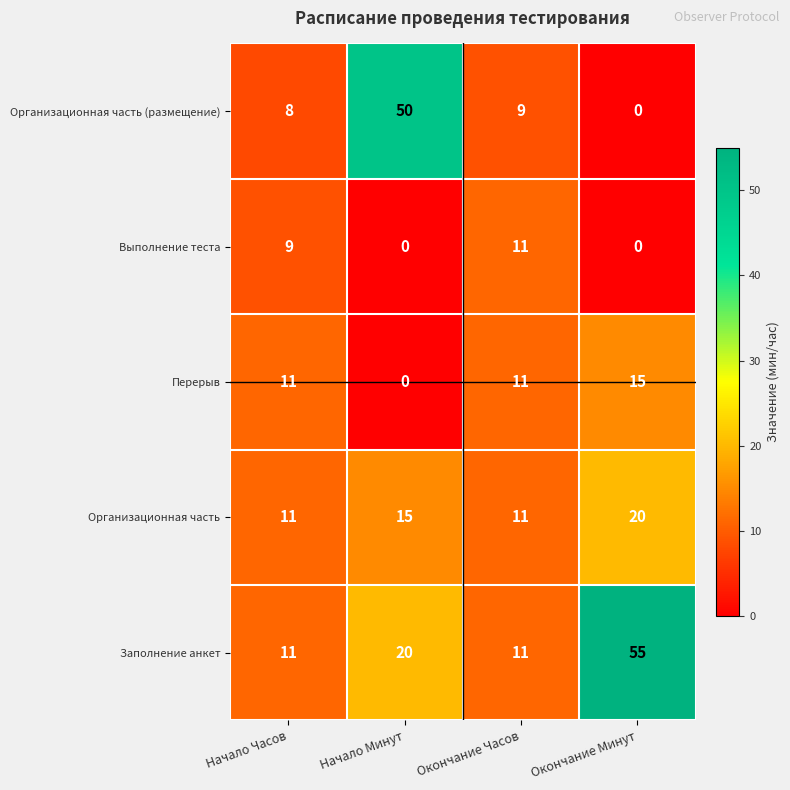

At how many categories does at least one series exceed 45?

2